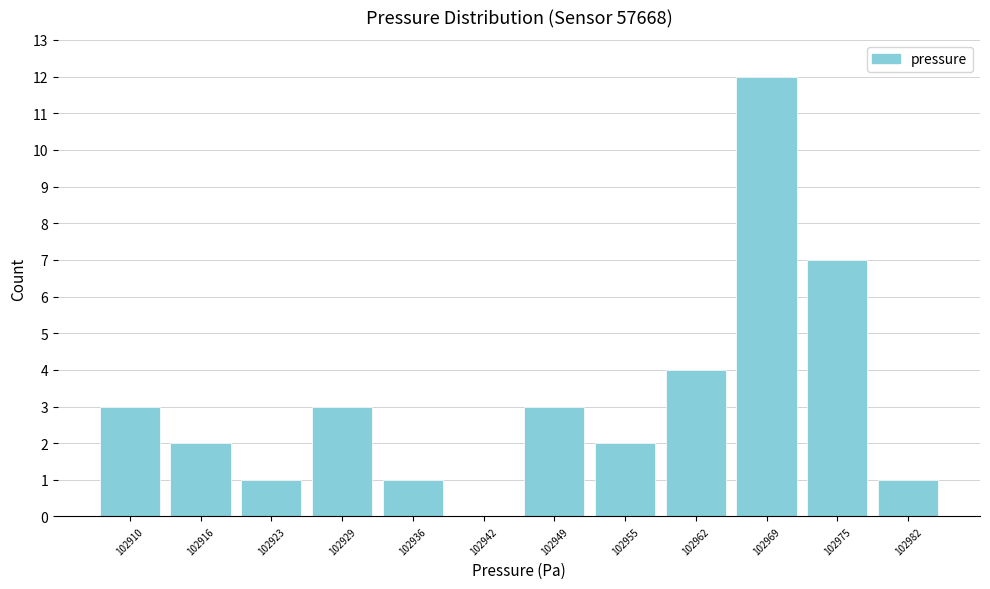

Reading right to left, transcribe all the data shown in this chart.

102982=1	102975=7	102969=12	102962=4	102955=2	102949=3	102942=0	102936=1	102929=3	102923=1	102916=2	102910=3